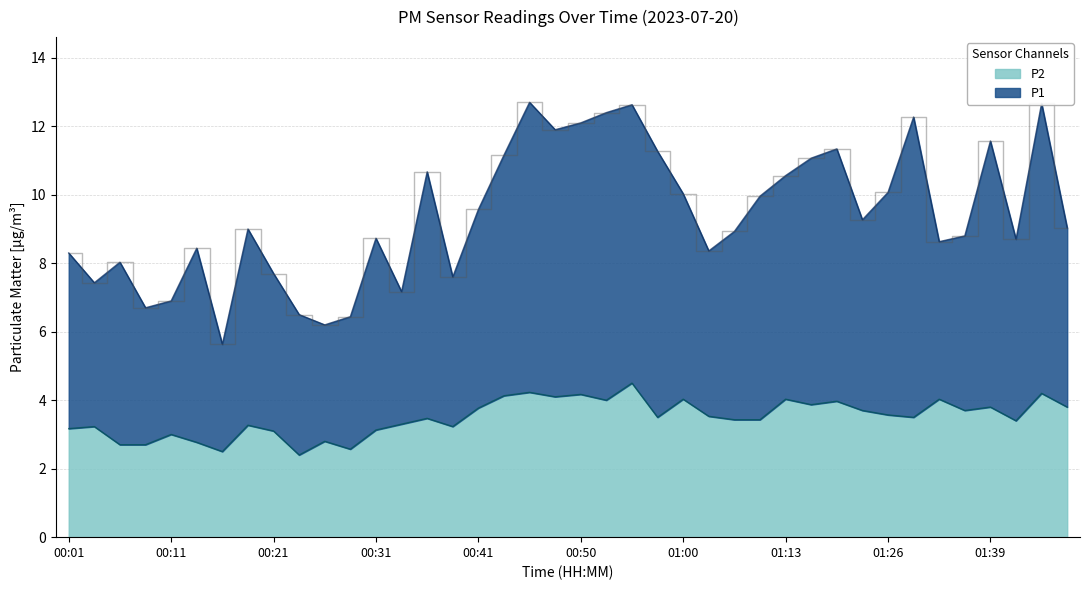

Rank the series by their average value, from highest to lowest.

P1, P2